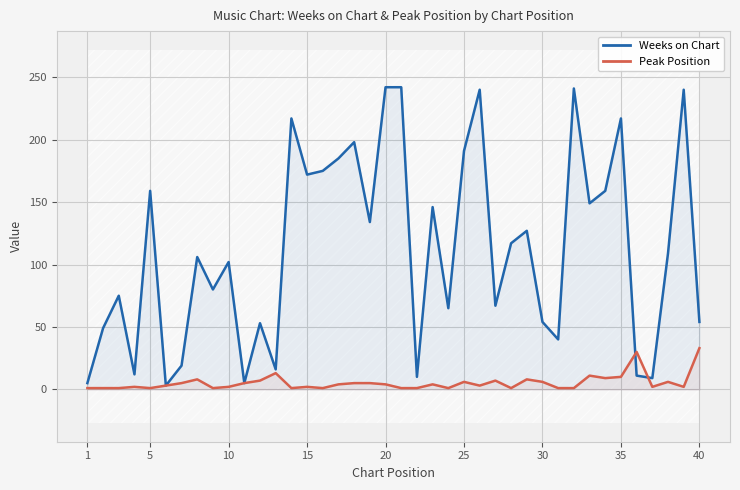

What is the maximum value for Peak Position?

33